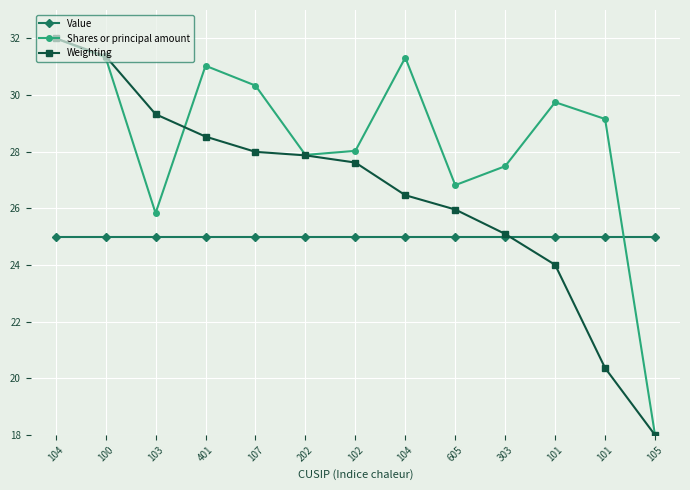

How many lines are shown in the chart?

3